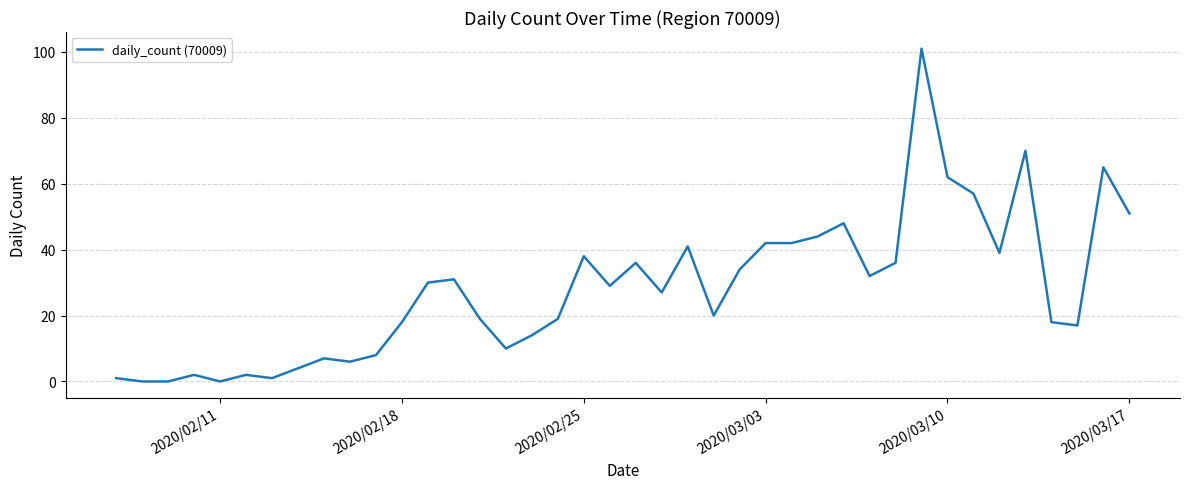

What is the difference between the maximum and minimum values?

101